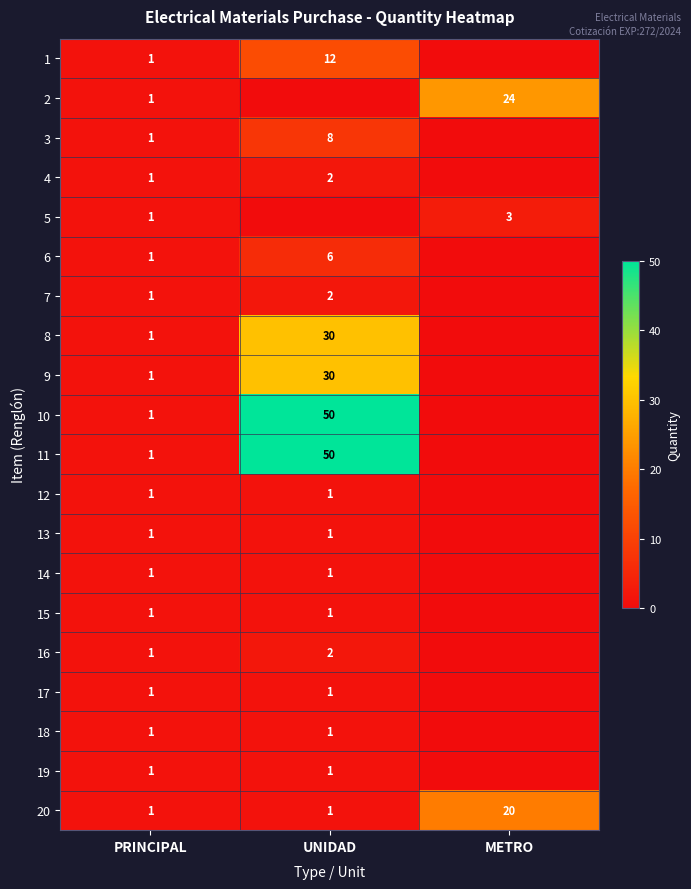

What is the total value across all series at PRINCIPAL?

20